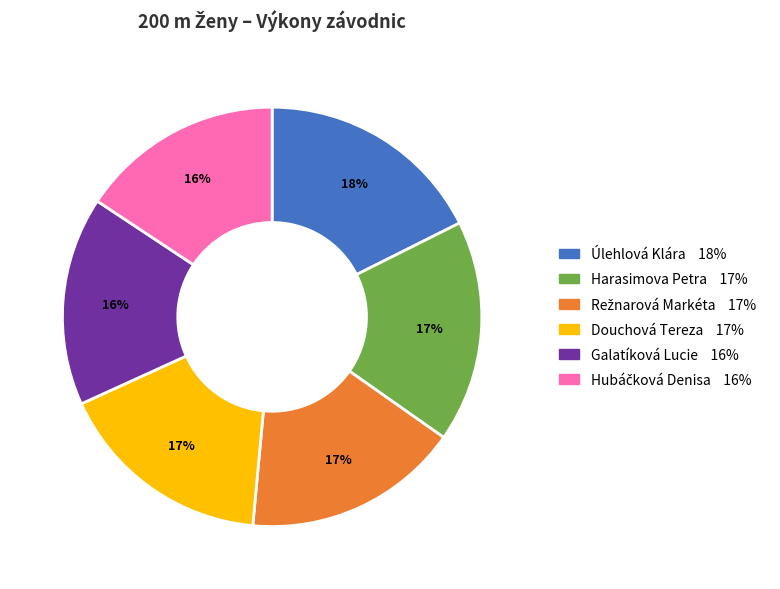

To the nearest percent, what is the difference between the Harasimova Petra and Galatíková Lucie slice percentages?

1%